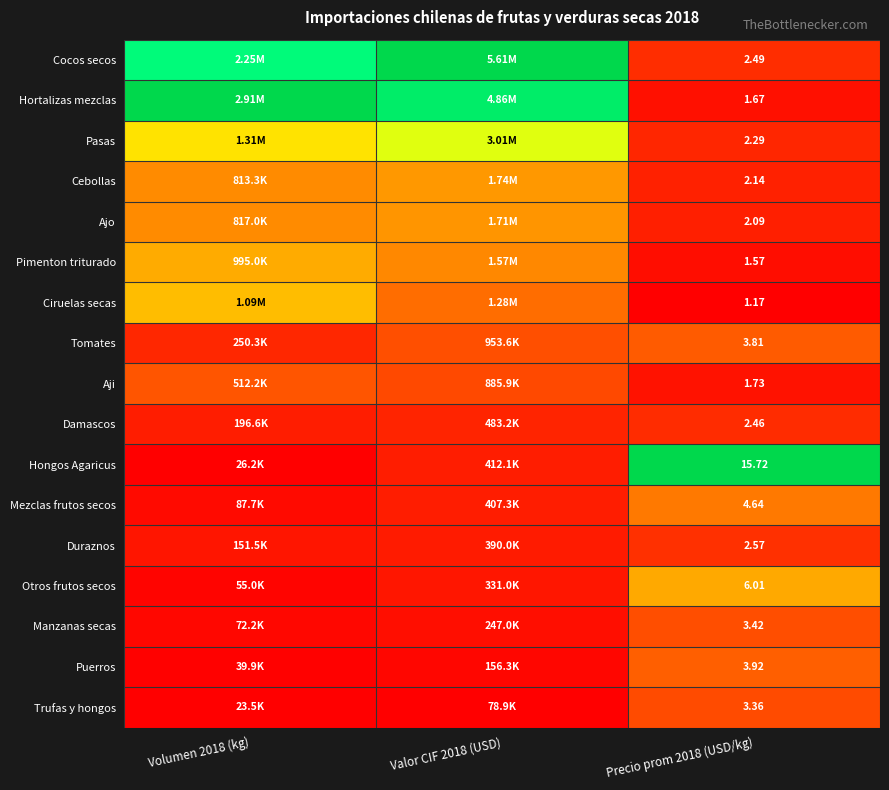

At Precio prom 2018 (USD/kg), list the series in order from smallest to largest.

Ciruelas secas, Pimenton triturado, Hortalizas mezclas, Aji, Ajo, Cebollas, Pasas, Damascos, Cocos secos, Duraznos, Trufas y hongos, Manzanas secas, Tomates, Puerros, Mezclas frutos secos, Otros frutos secos, Hongos Agaricus